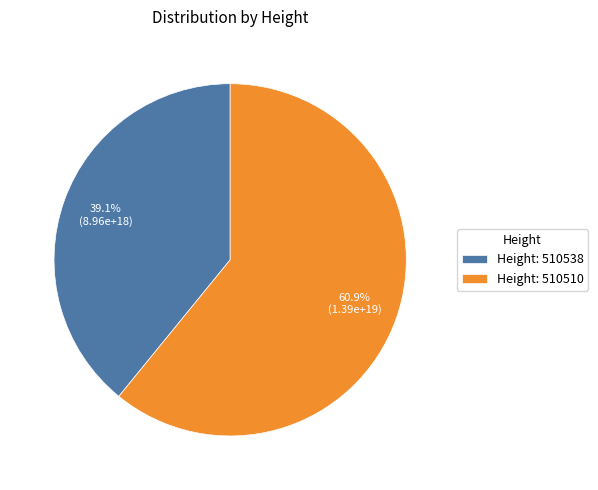

To the nearest percent, what is the average slice percentage?

50%